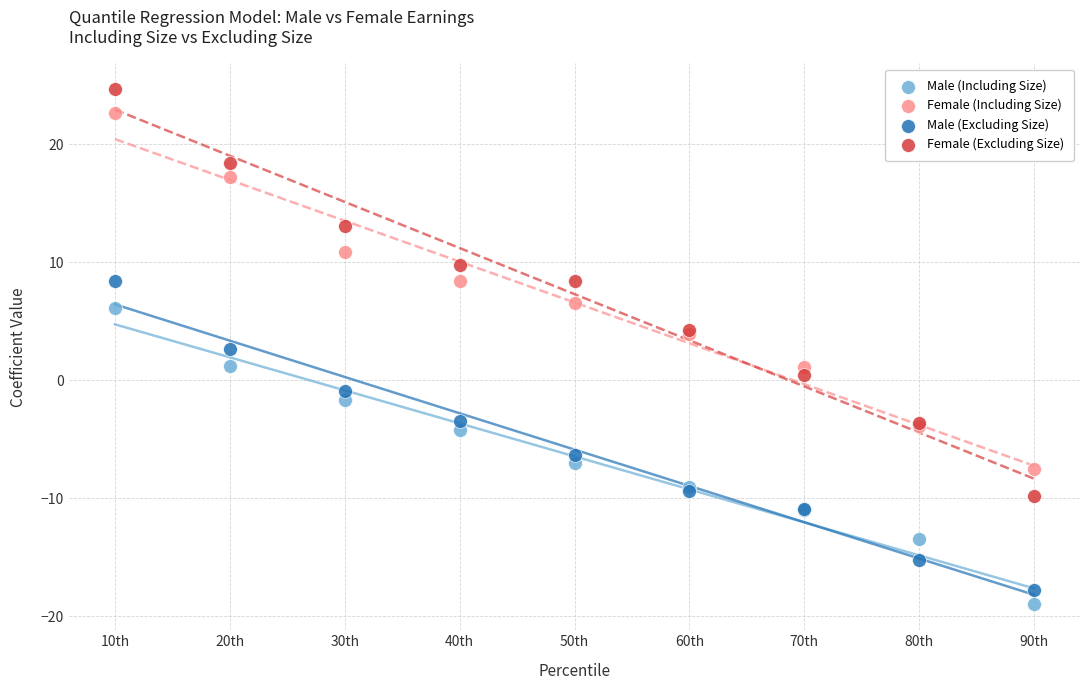

What is the X range (max minus min) for the scatter plot?

80.0